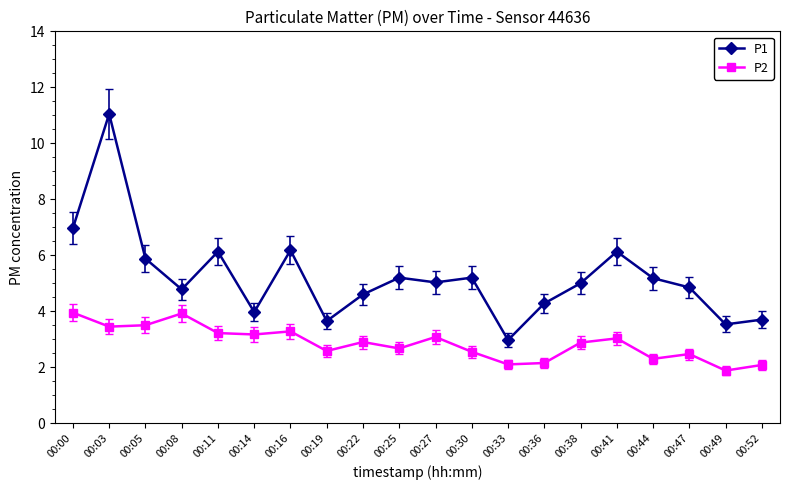

Where is the first local maximum for P2?

00:08